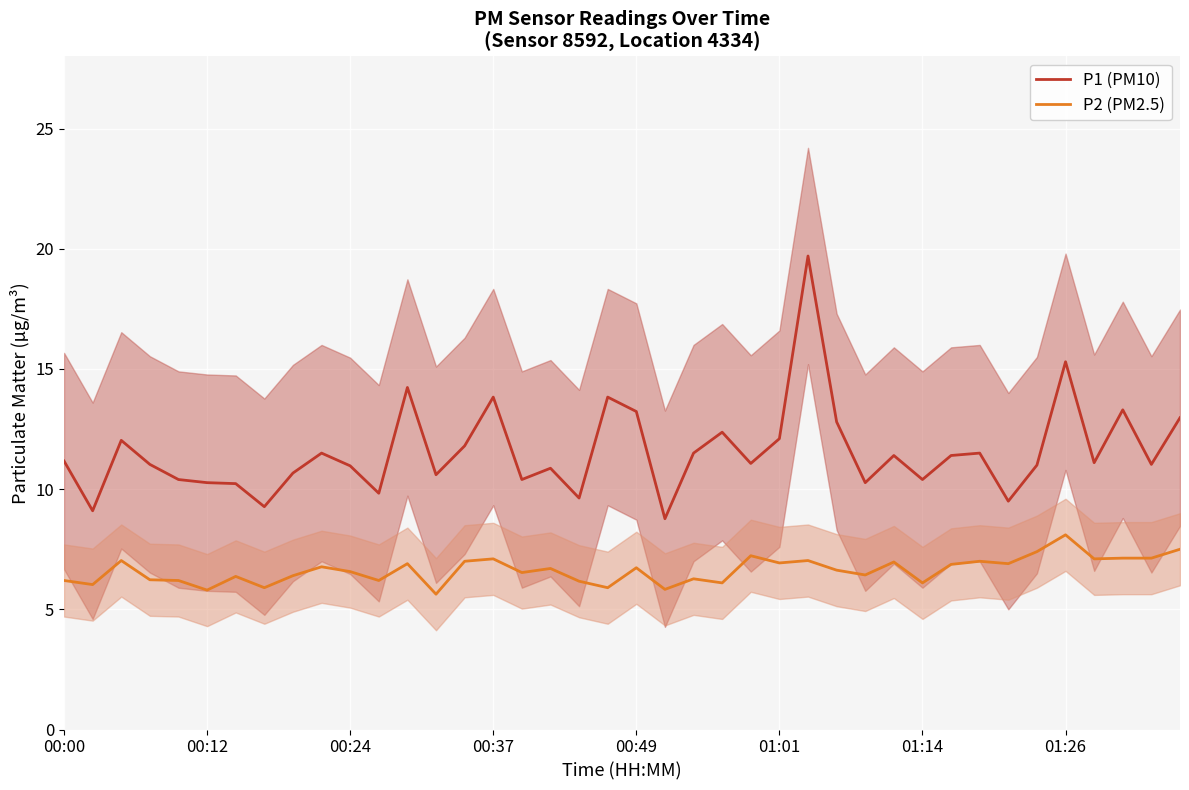

The P1 (PM10) series shows 4.1 at 31. True or false?

False